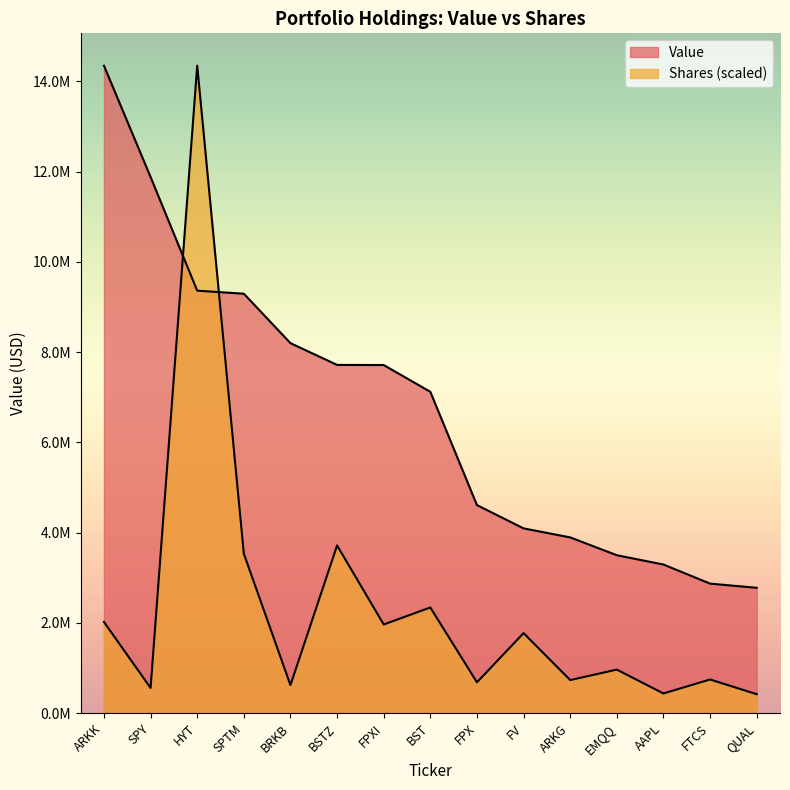

Which has a higher value, BSTZ or FV?

BSTZ